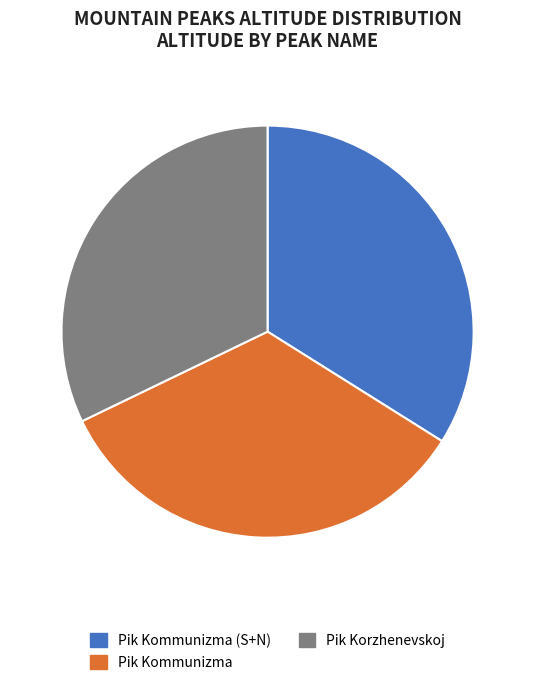

Is it true that Pik Korzhenevskoj is 32% of the pie?

True